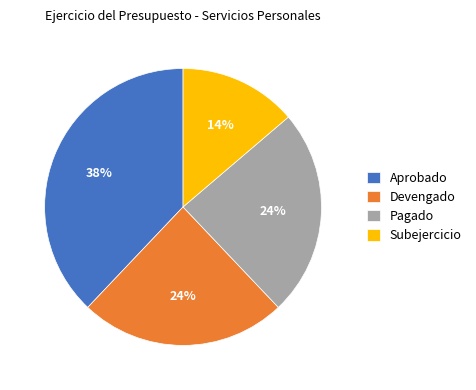

How many segments does this pie chart have?

4